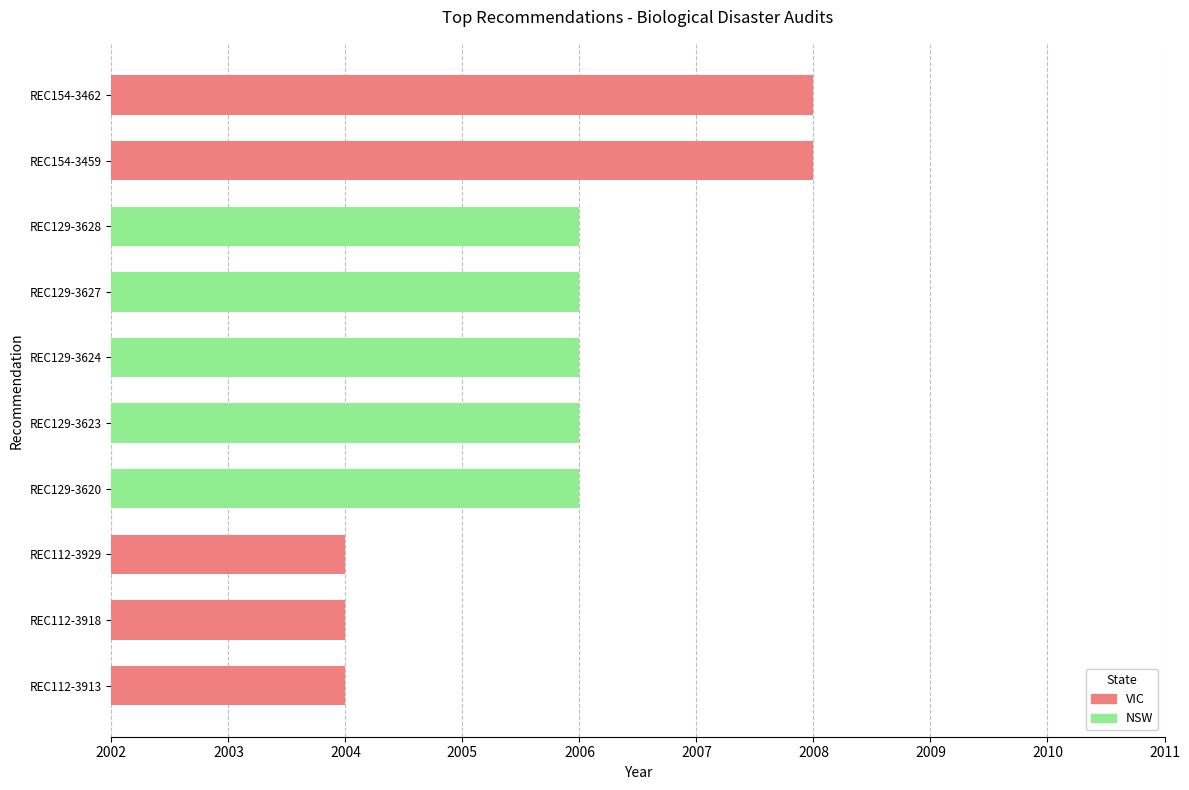

What is the minimum value for VIC?

2004.0